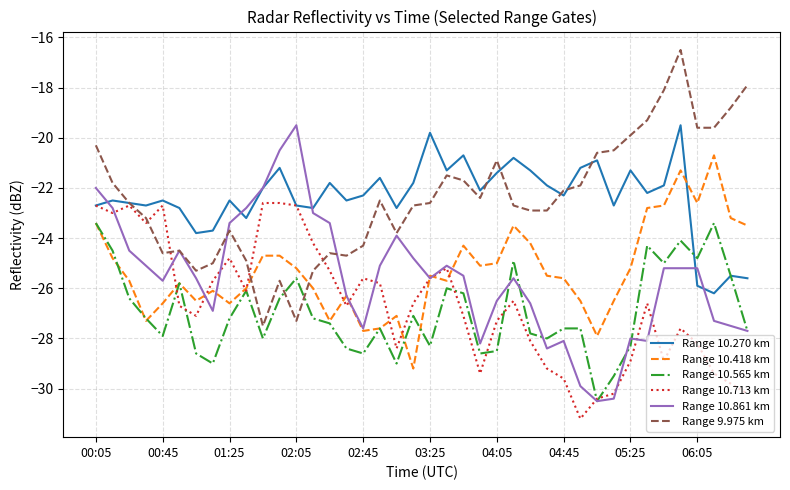

True or false: Range 9.975 km and Range 10.565 km cross at least once.

True